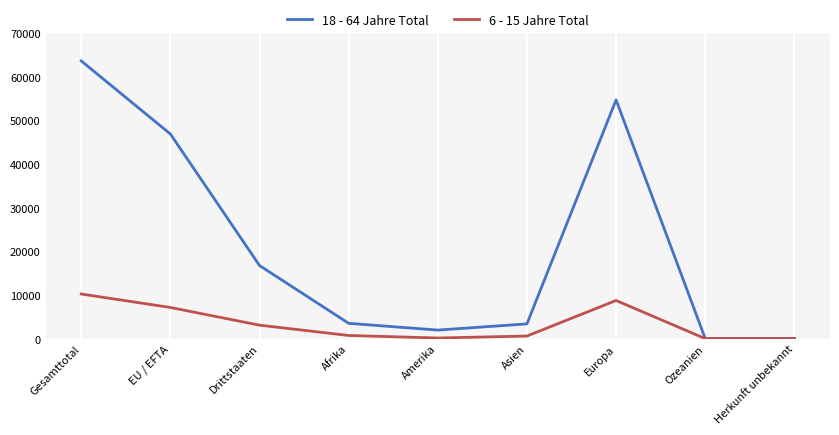

Which series changed the most between Afrika and Herkunft unbekannt?

18 - 64 Jahre Total